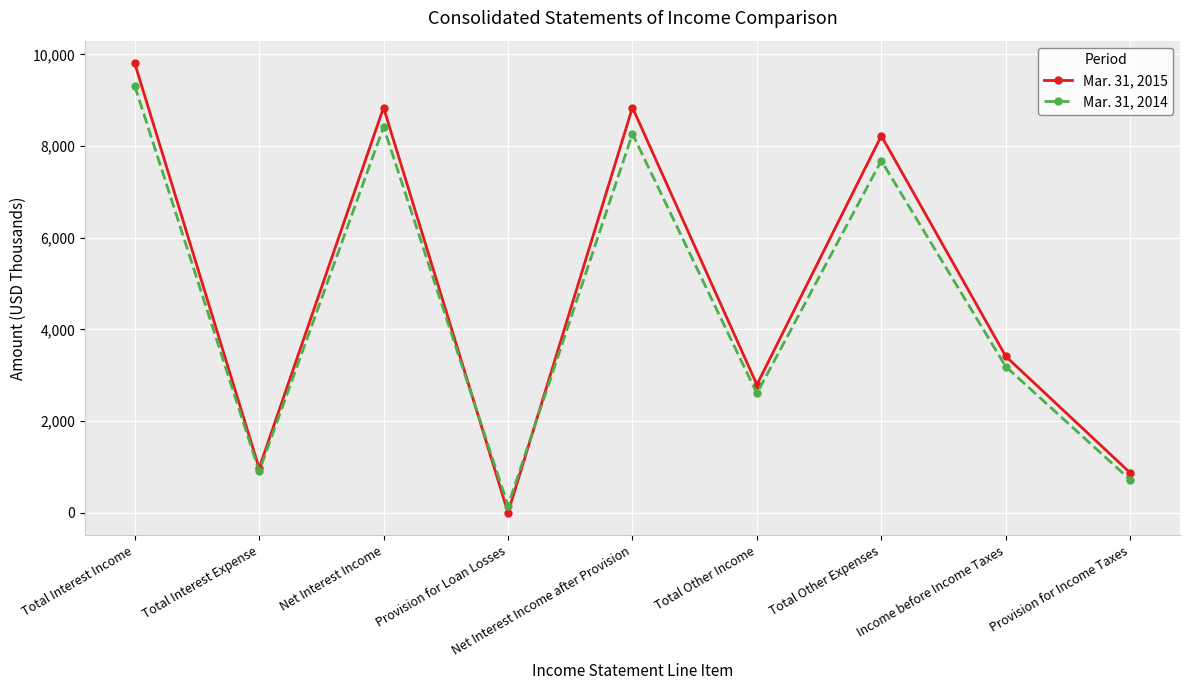

Read the Mar. 31, 2015 value at Total Other Income, to the nearest 100.

2800